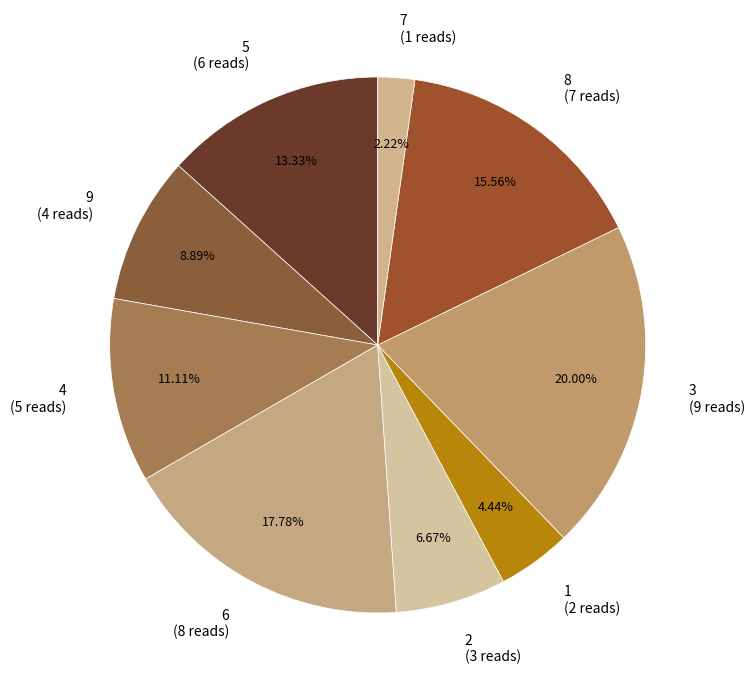

What is the smallest slice in the pie chart?

7